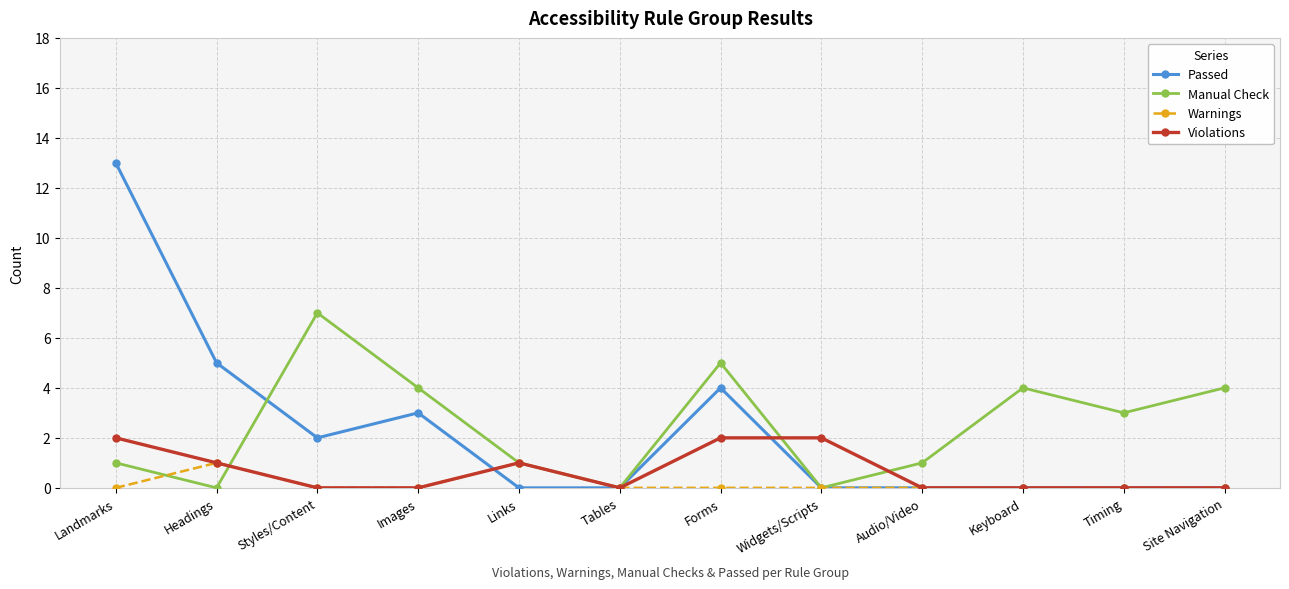

Does the chart have visible grid lines?

Yes